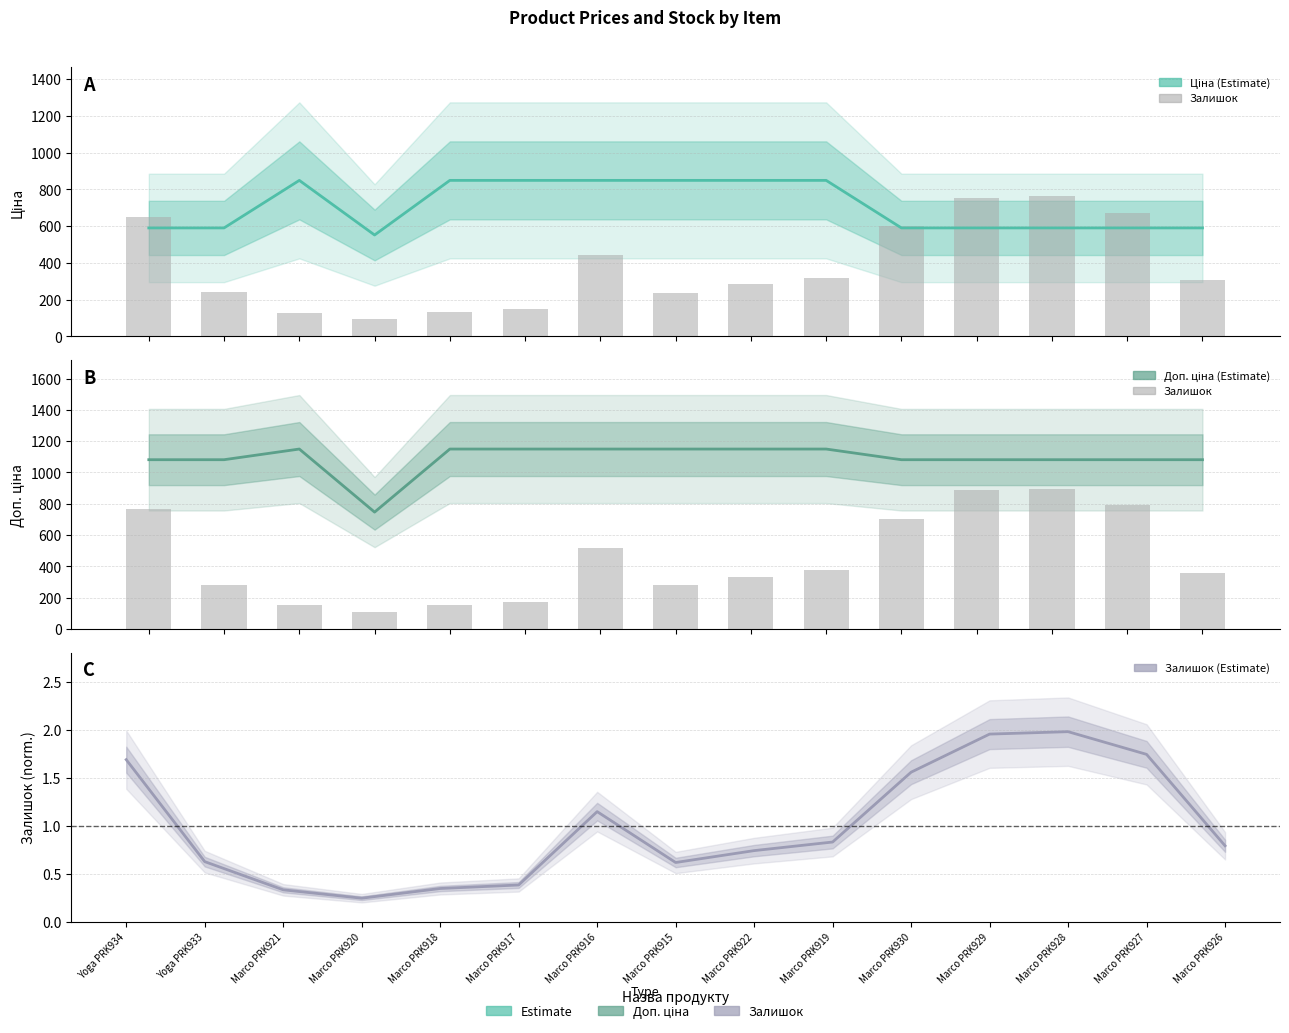

What is the difference between the Залишок (normalized) values at Marco PRK920 and Marco PRK930?

1.3